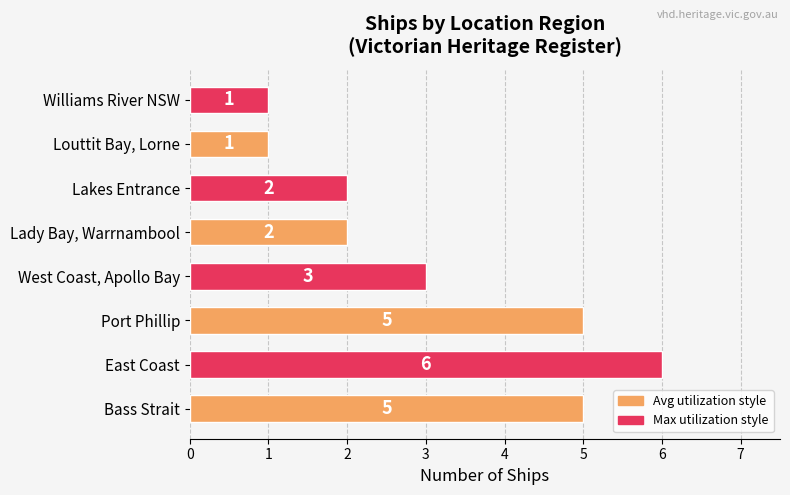

The chart shows a value of 6 at East Coast. True or false?

True